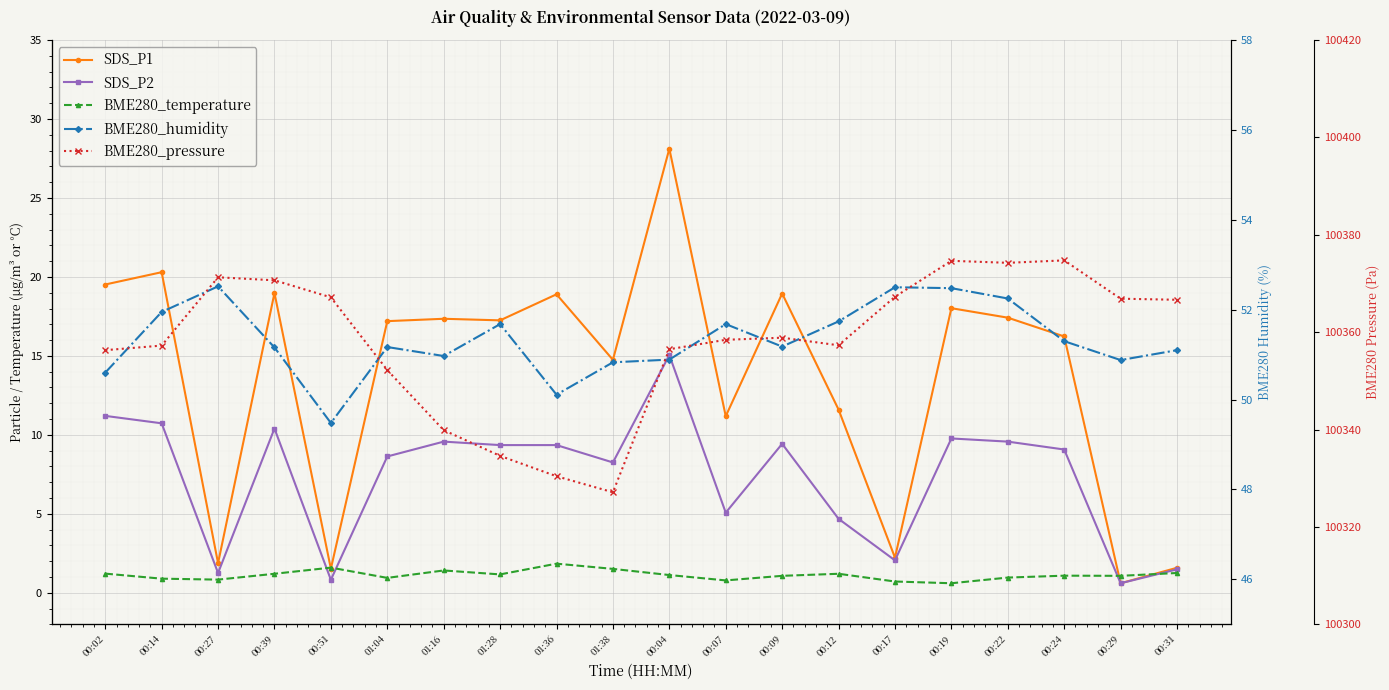

Which series has the widest spread of values?

BME280_pressure